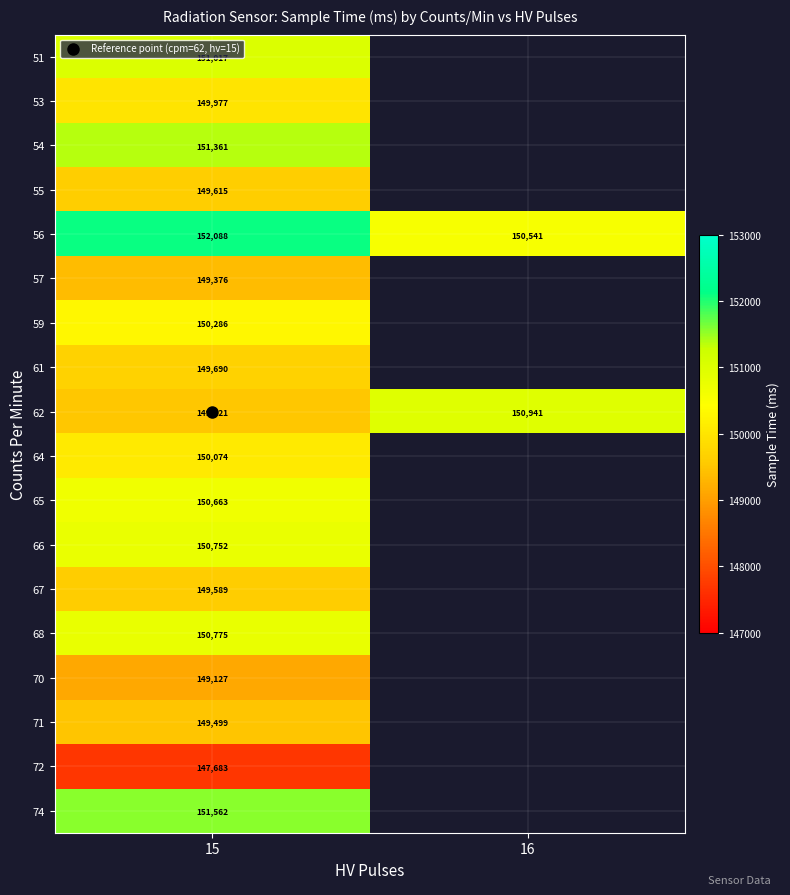

What is the smallest value displayed?

147683.0